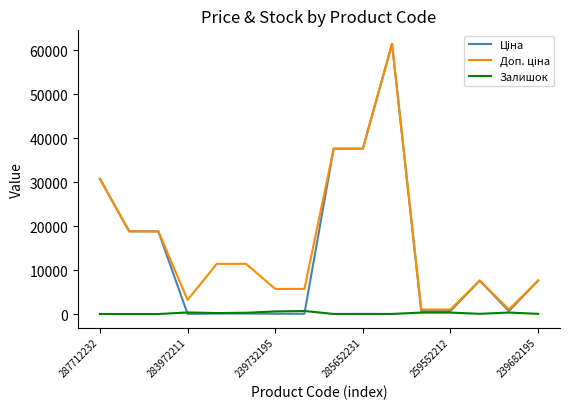

What is the maximum value shown in the chart?

61434.3